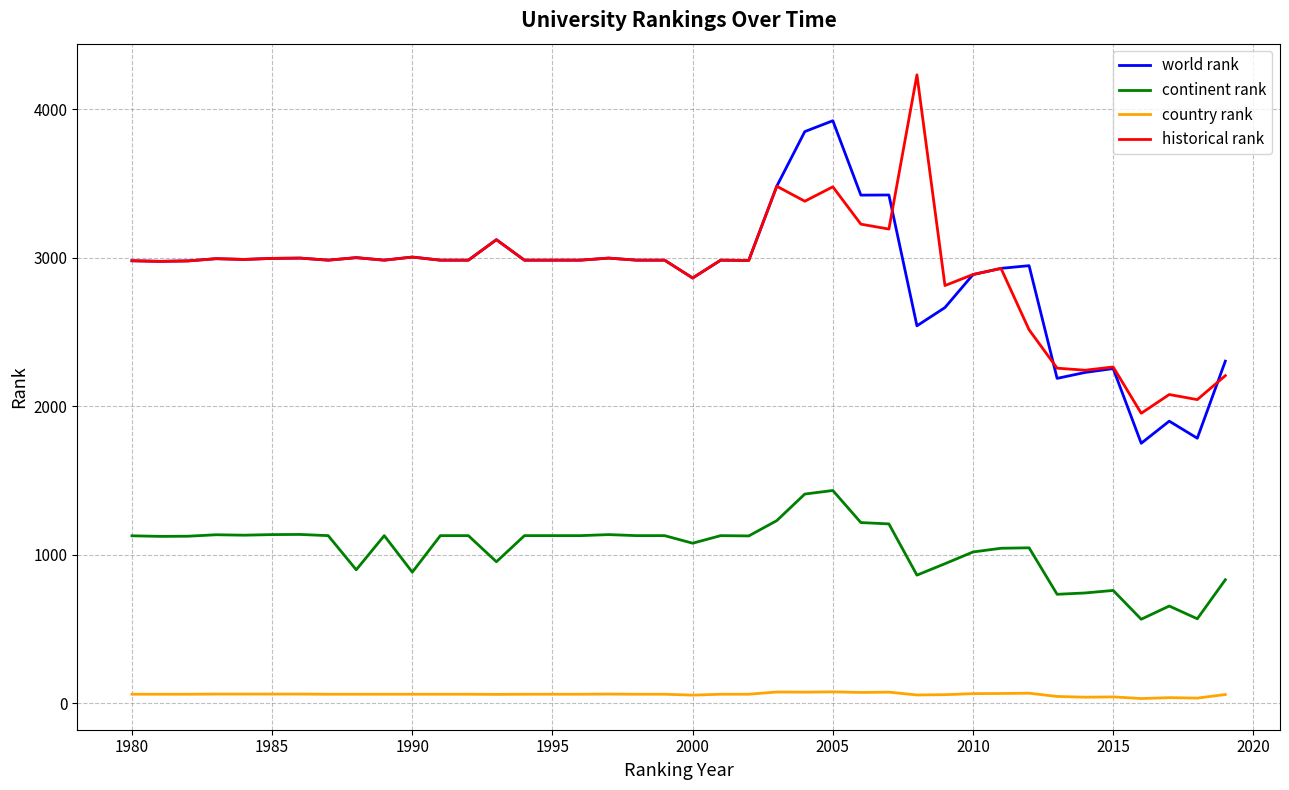

True or false: world rank and country rank cross at least once.

False